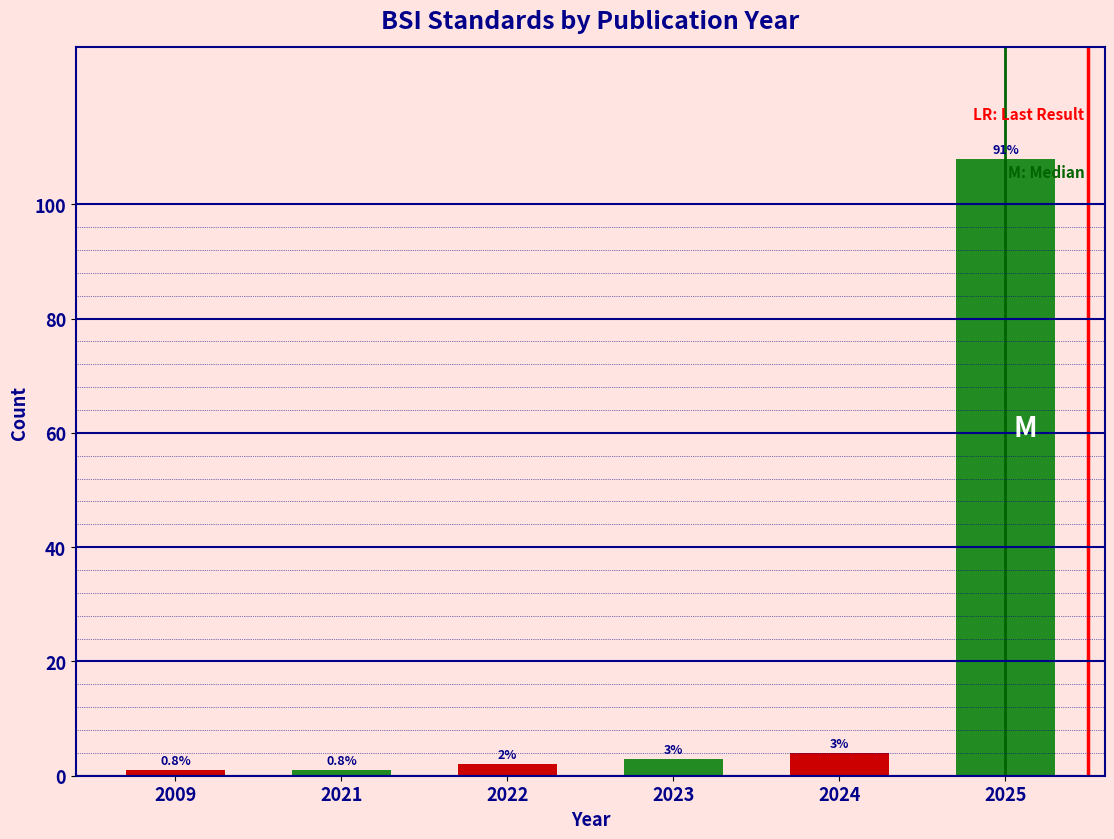

Reading left to right, transcribe all the data shown in this chart.

1	1	2	3	4	108